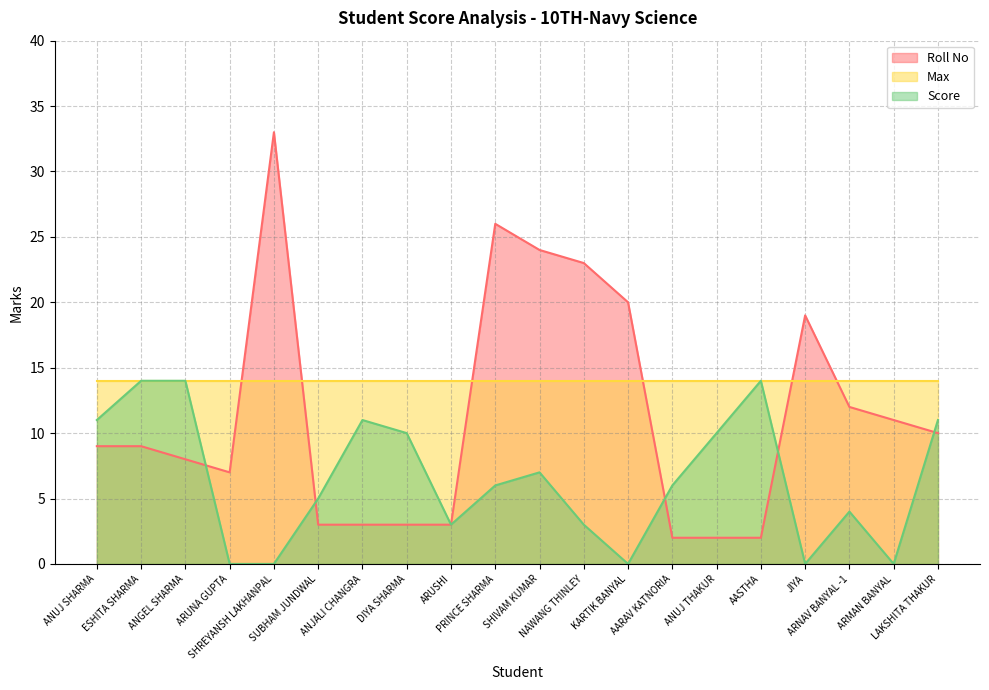

What is the sum of all Roll No values?

229